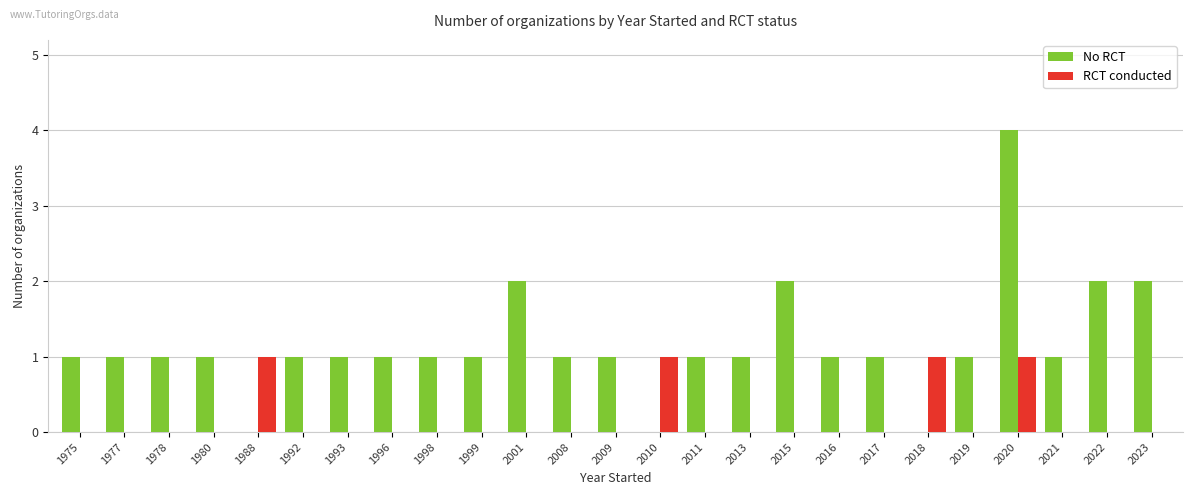

What is the sum of all No RCT values?

29